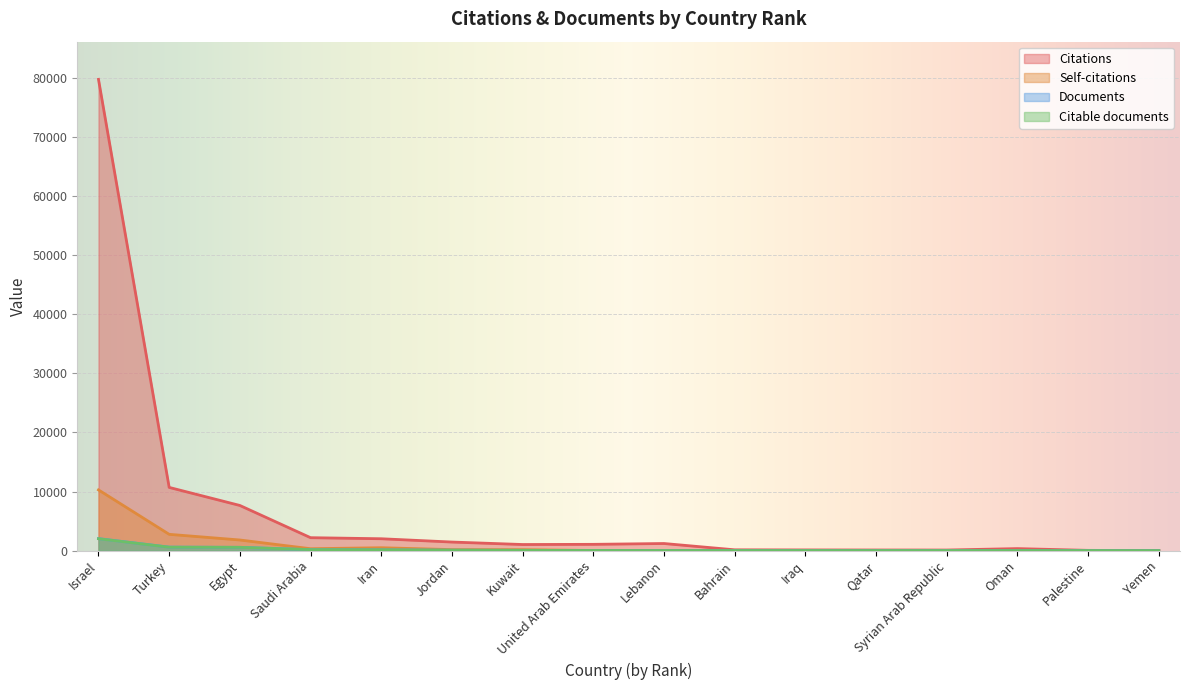

True or false: Citations has a value of 59 at Syrian Arab Republic.

False